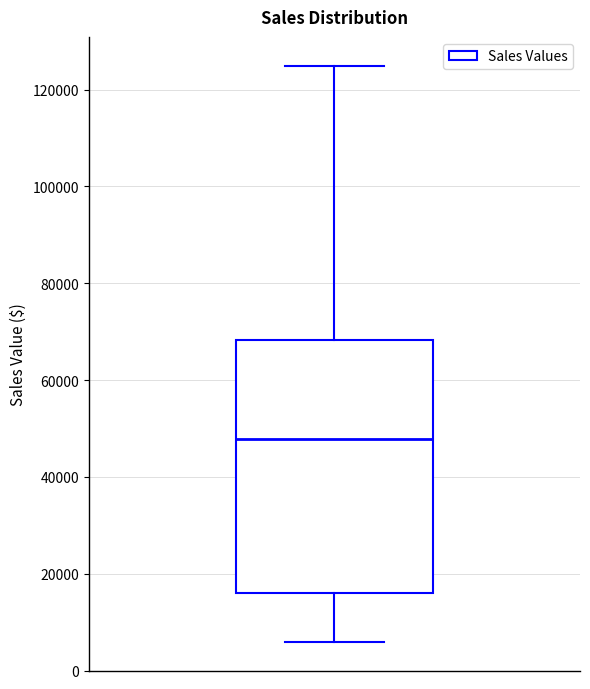

Where is the lower edge of the box on the y-axis? The values are not printed on the chart, so give them approximately, as read against the axis.

16000